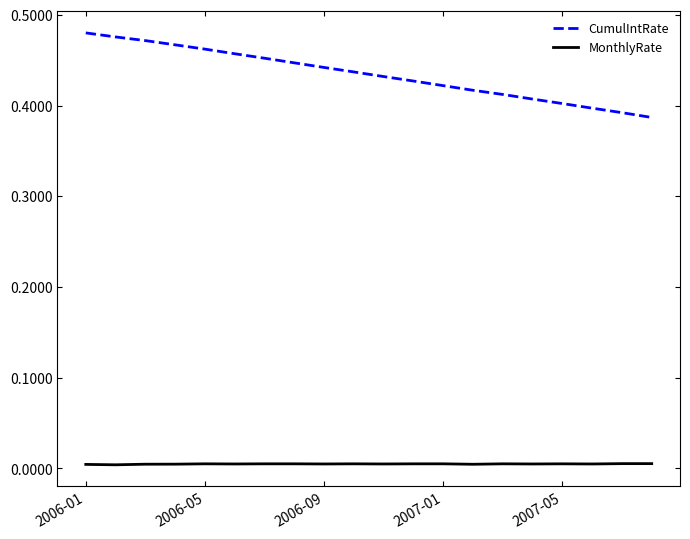

Rank the series by their maximum value, from highest to lowest.

CumulIntRate, MonthlyRate